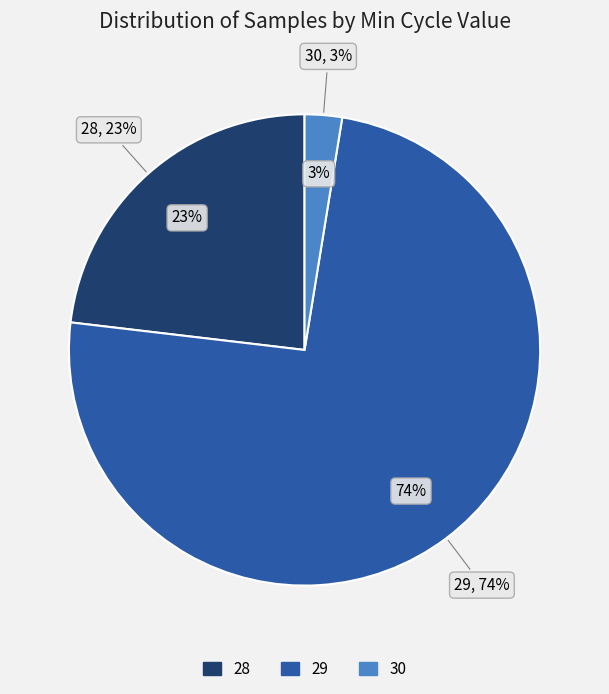

The 29 slice represents 11% of the pie. True or false?

False